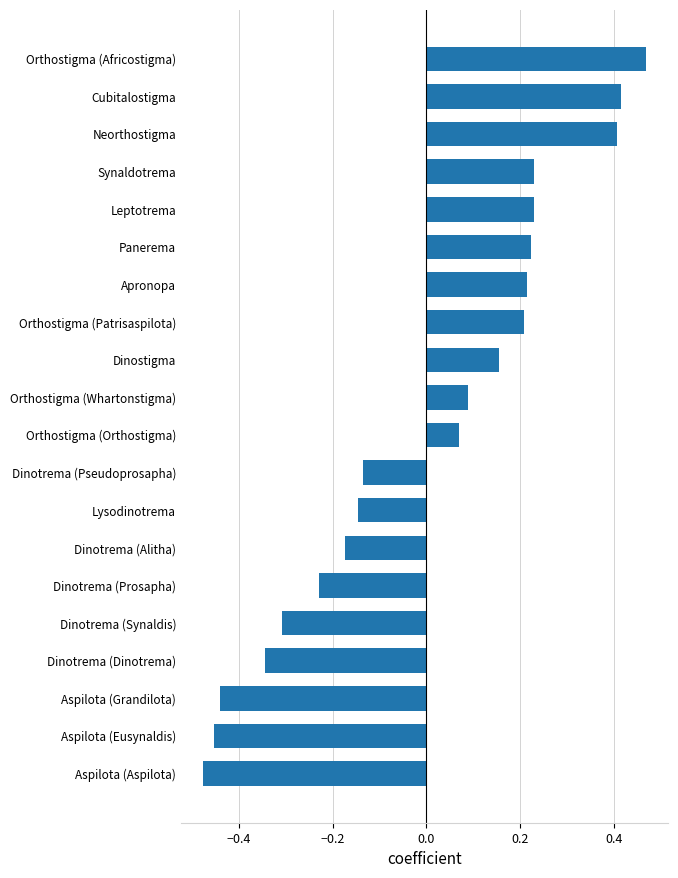

What is the difference between the maximum and minimum values?

0.9